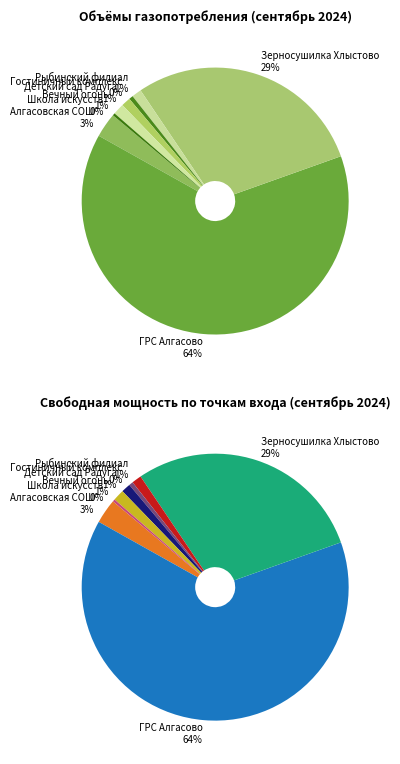

To the nearest percent, what is the combined percentage of Детский сад Радуга and Гостиничный комплекс?

2%